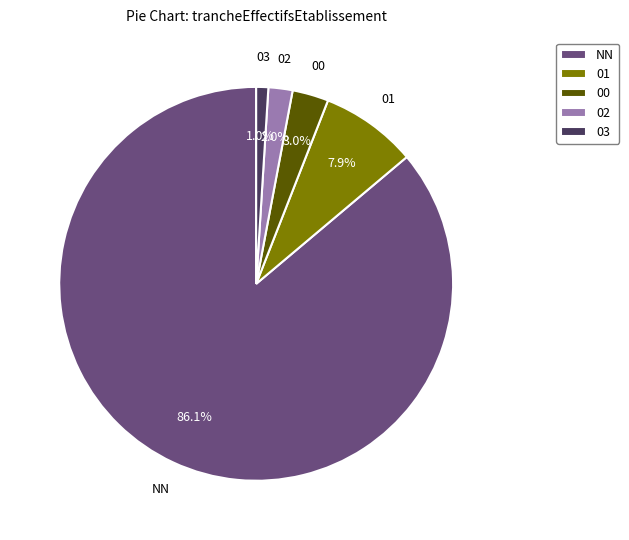

True or false: 03 accounts for 1% of the total.

True